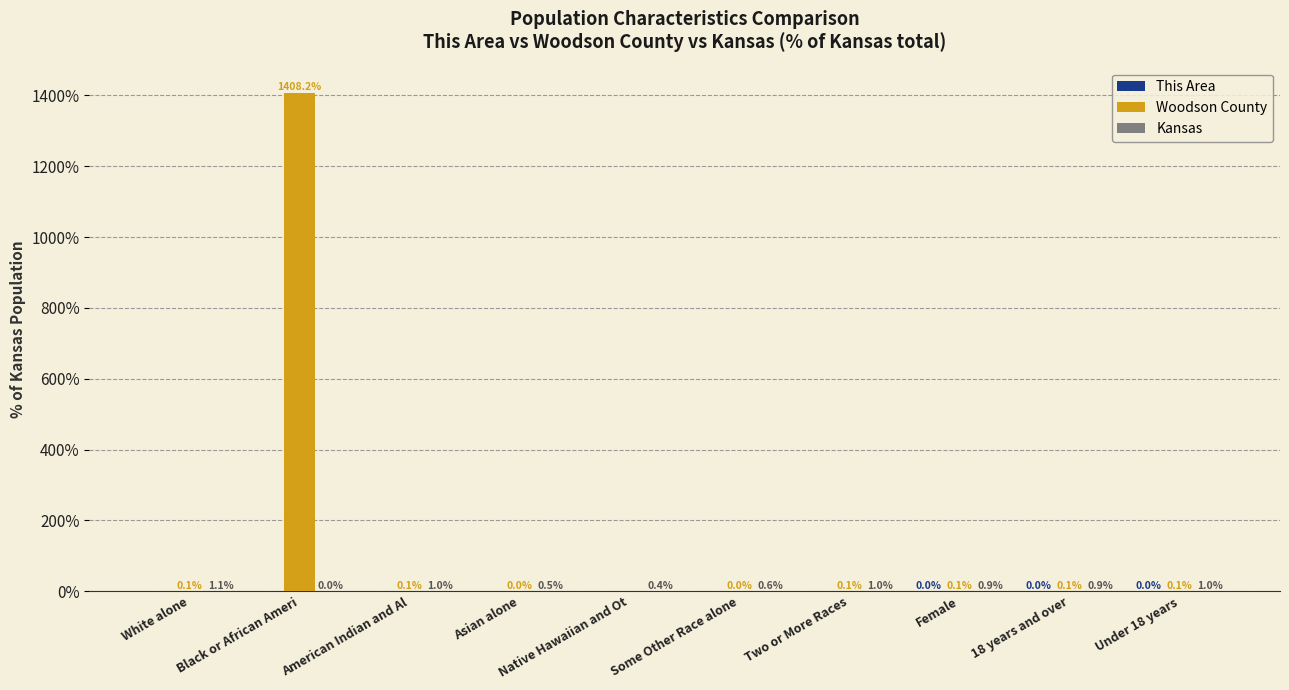

What is the total value across all series at Female?

1.0